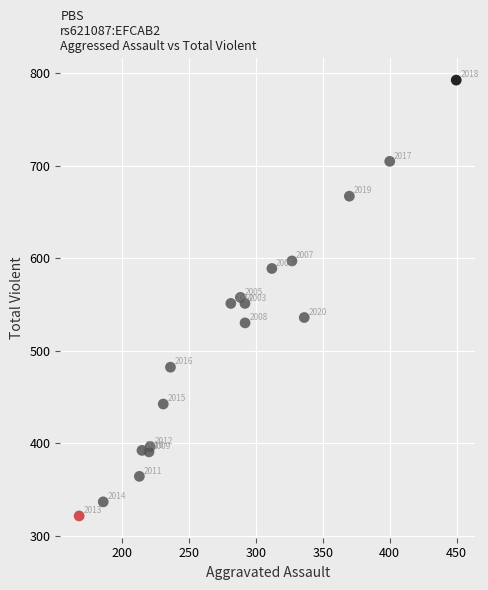

What is the range of X values (max minus min)?

281.6